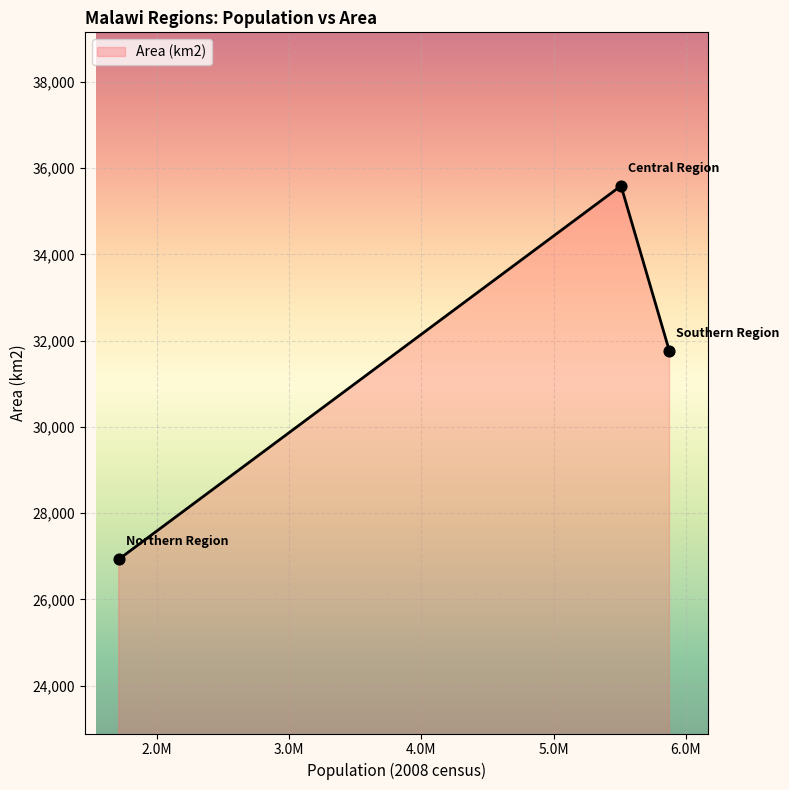

What is the greatest value displayed?

35592